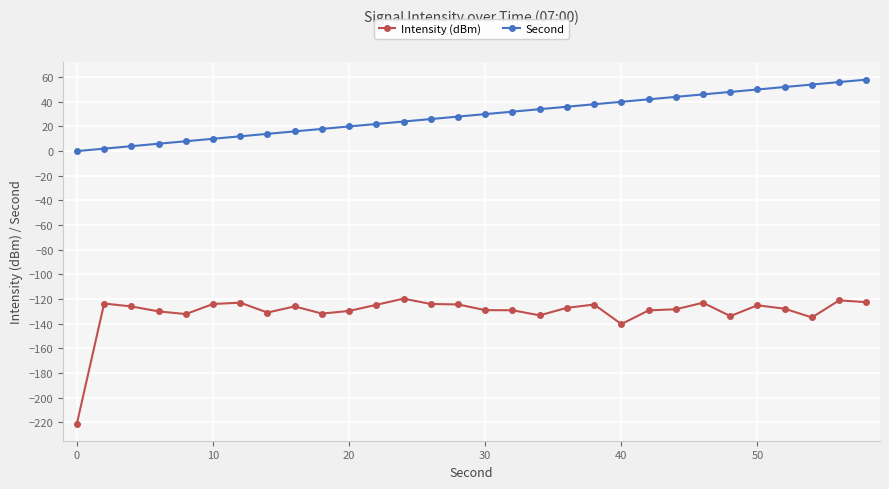

True or false: Intensity (dBm) has more than 2 interior local peaks.

True